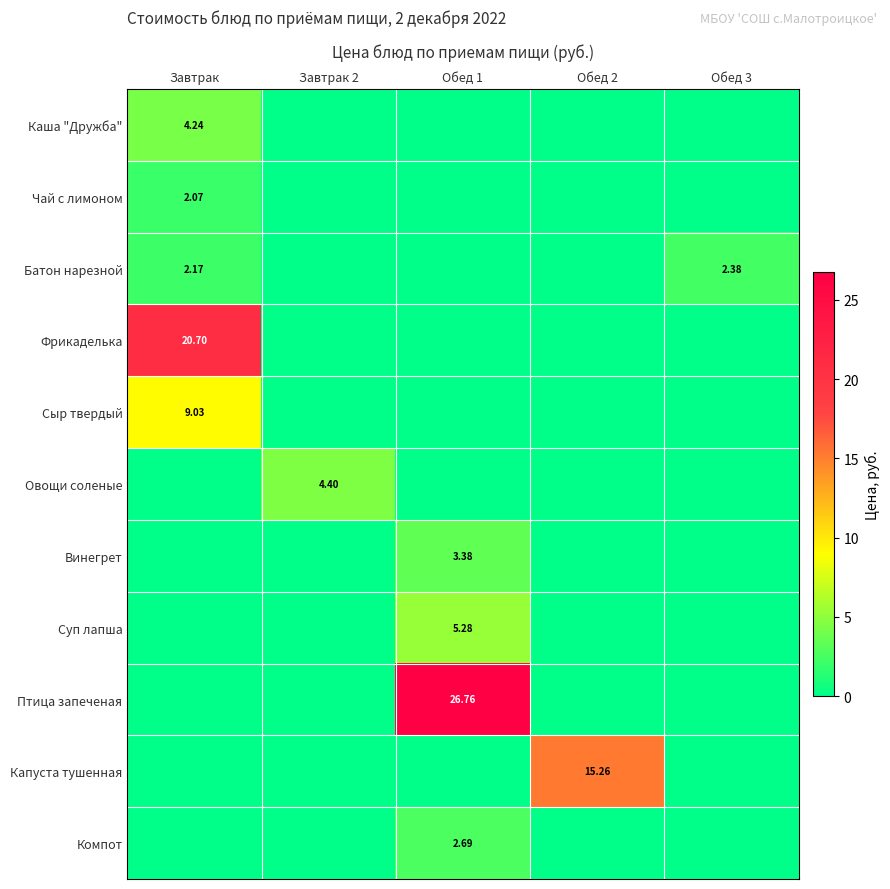

Which series changed the most between Завтрак 2 and Обед 2?

Капуста тушенная